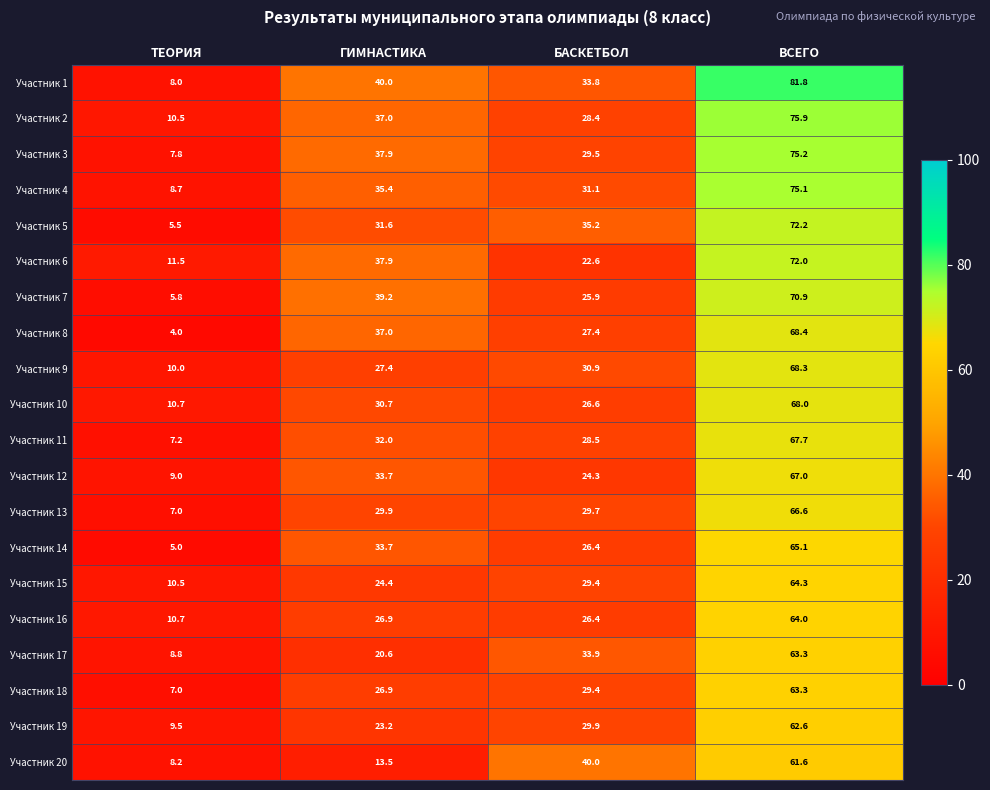

At which category does the chart reach its peak across all series?

ВСЕГО